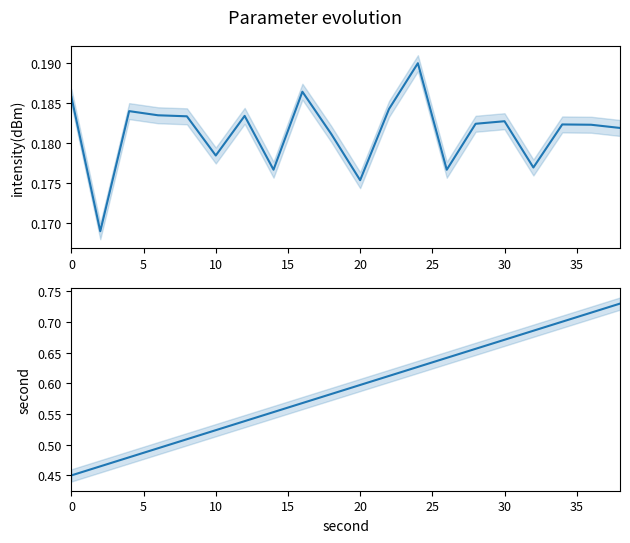

True or false: intensity(dBm) and second intersect in this chart.

False